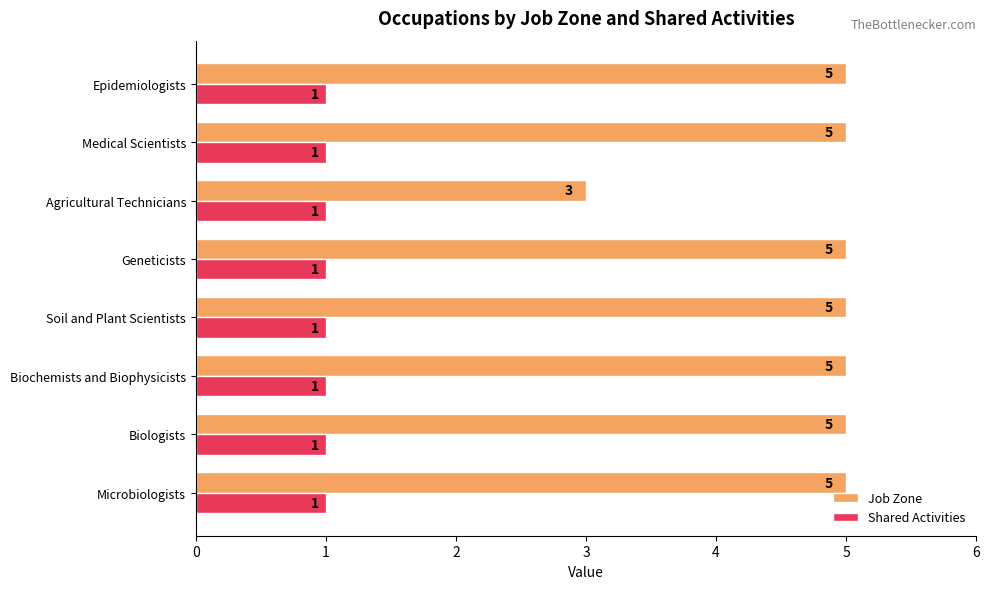

Between Agricultural Technicians and Medical Scientists, which series saw the biggest shift?

Job Zone